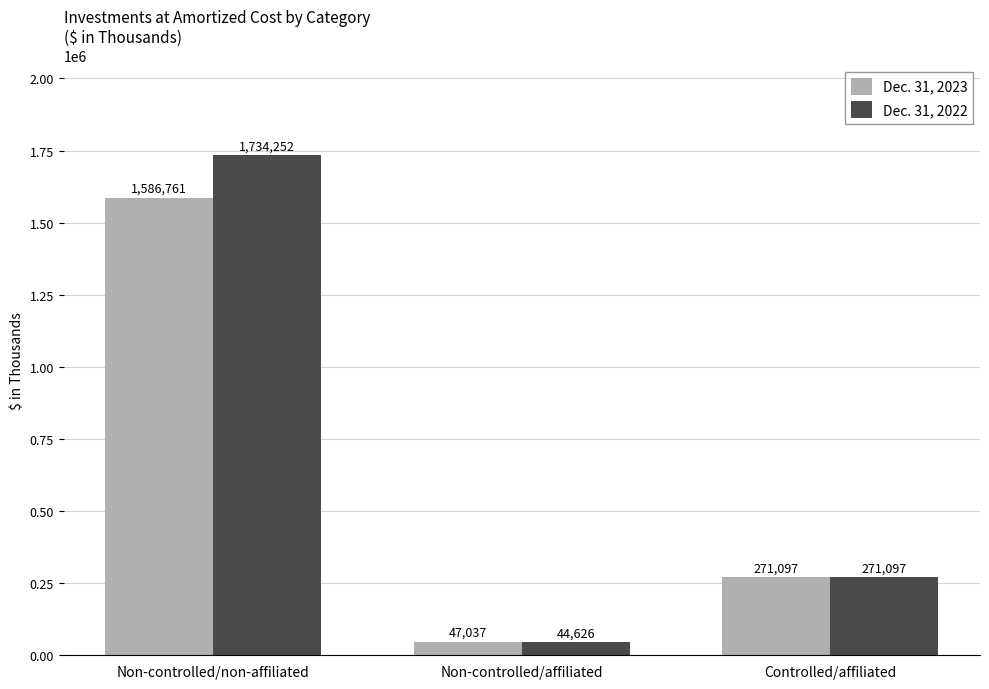

What is the lowest value of the Dec. 31, 2022 series?

44626